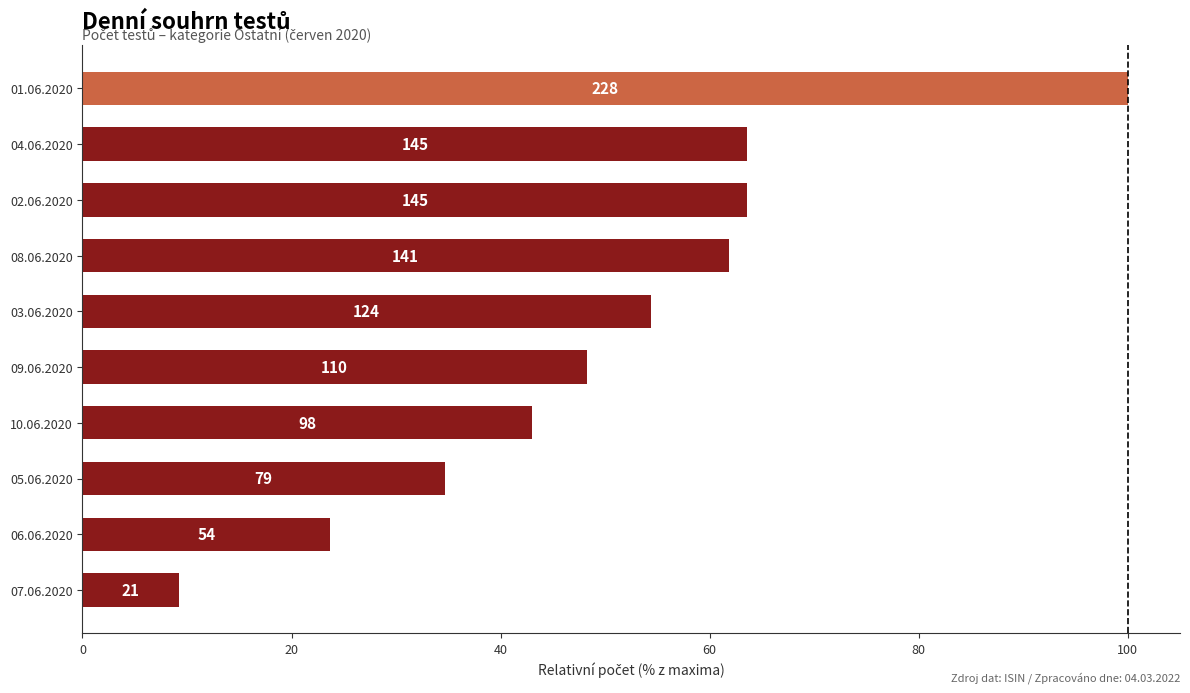

What is the greatest value displayed?

100.0